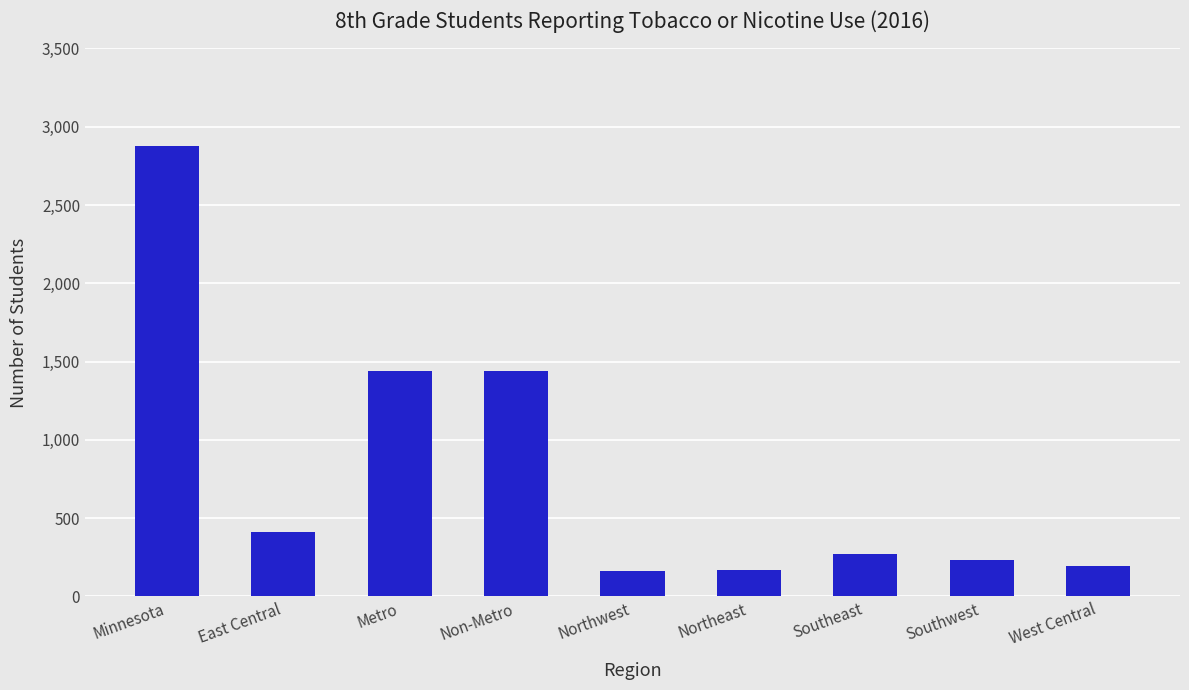

Which label corresponds to the largest value in the chart?

Minnesota